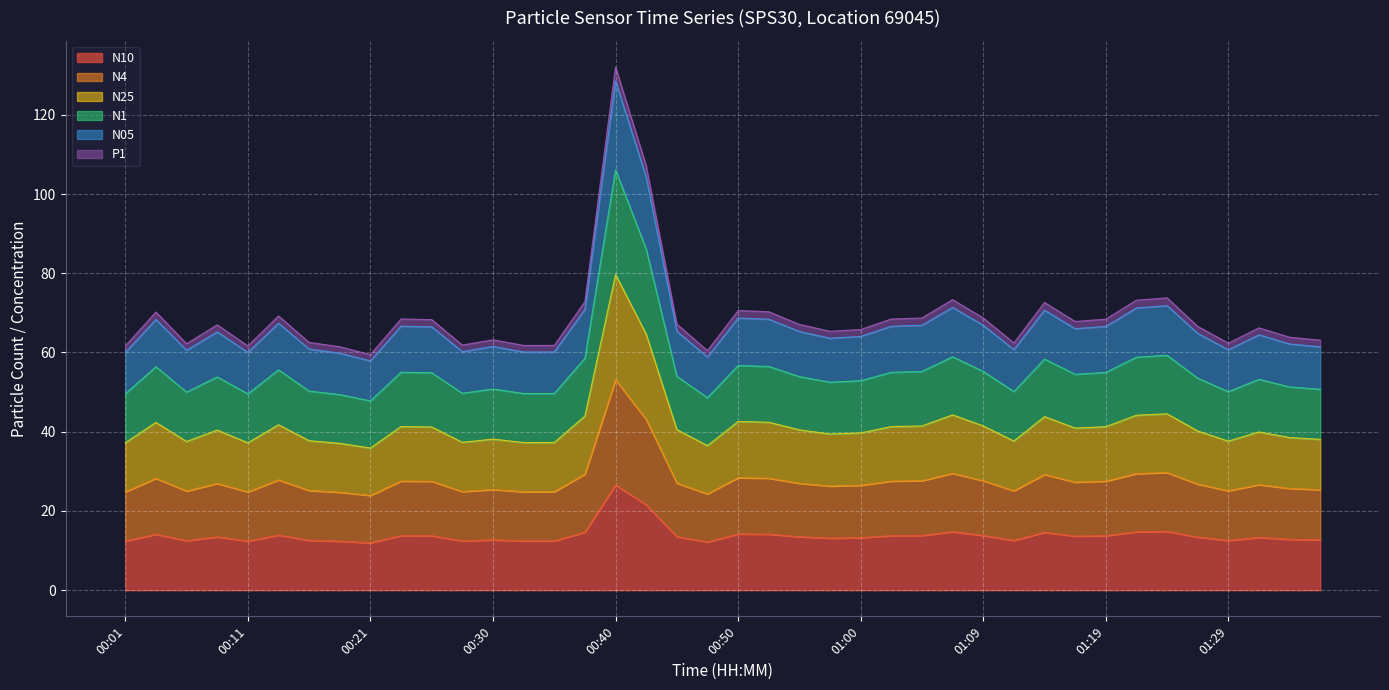

True or false: N1 and N4 intersect in this chart.

False